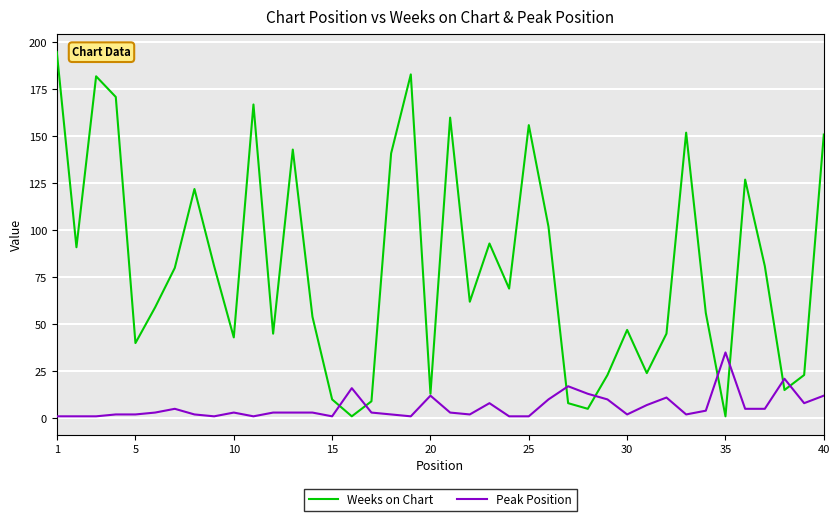

Which series has the largest total across all categories?

Weeks on Chart